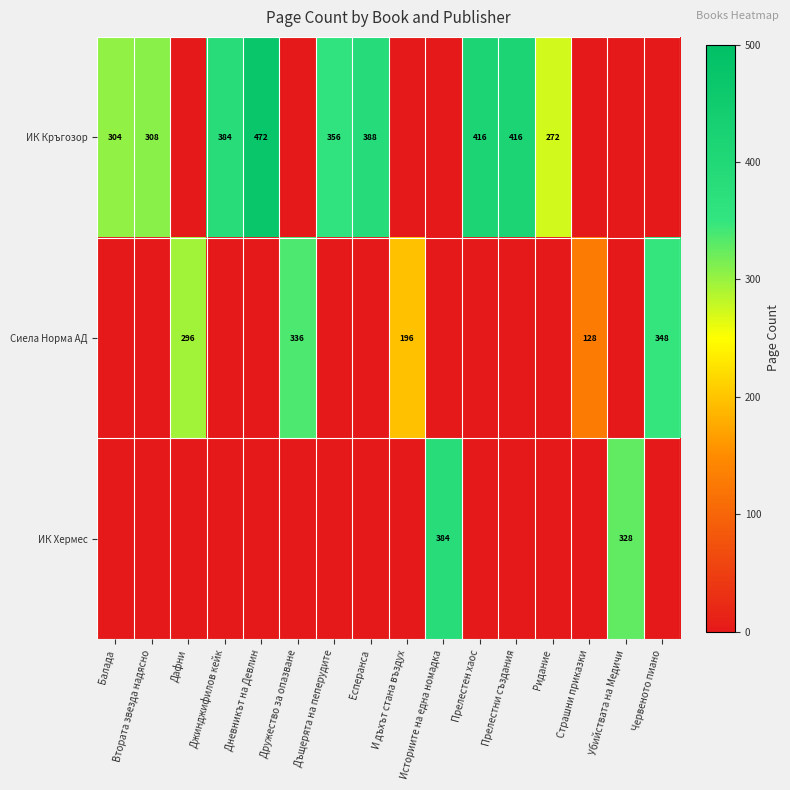

Is it true that ИК Кръгозор equals 272 at Ридание?

True